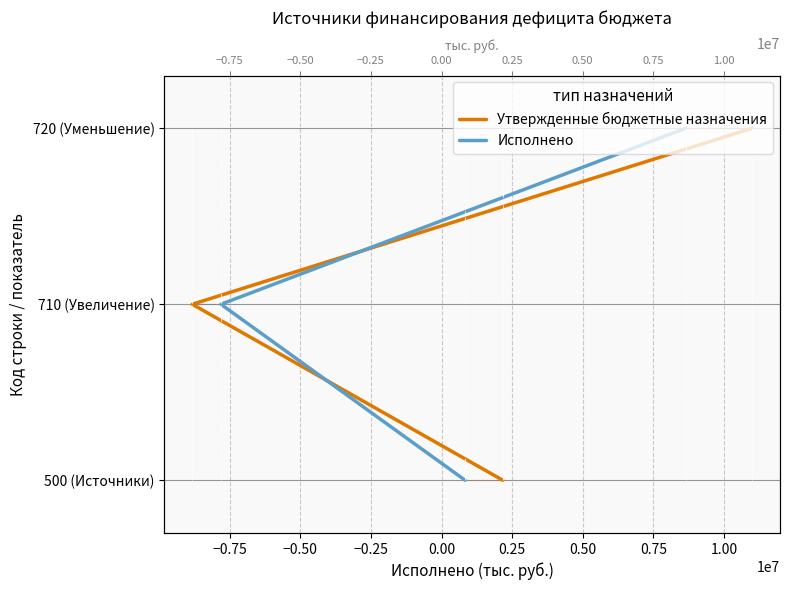

At how many categories does at least one series exceed 1?

2